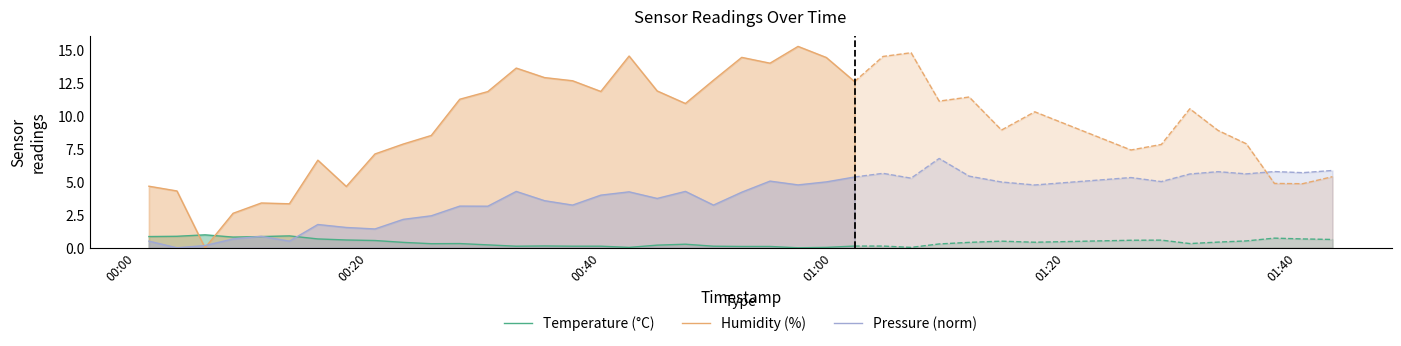

What is the maximum value for Humidity (%)?

15.2